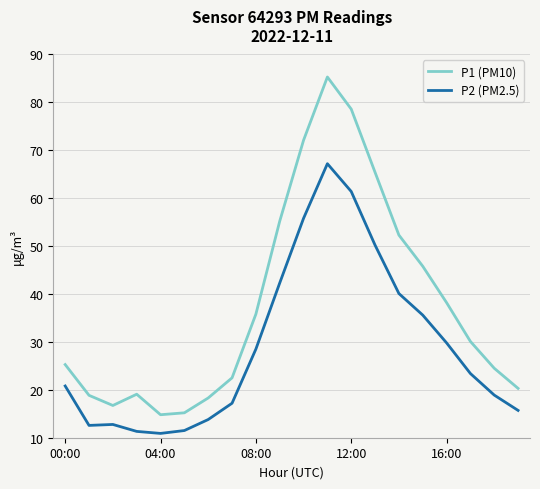

Which series has the largest total across all categories?

P1 (PM10)